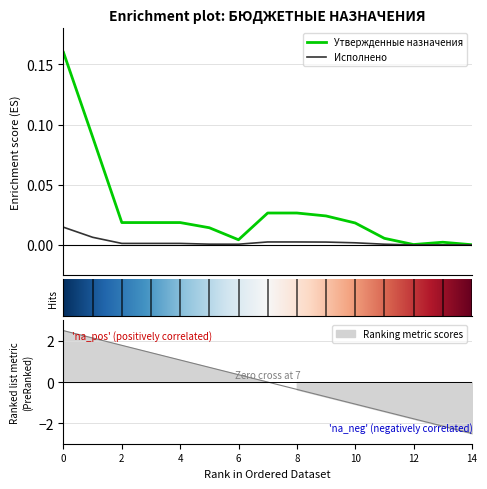

How many values in the Исполнено series exceed 0?

14